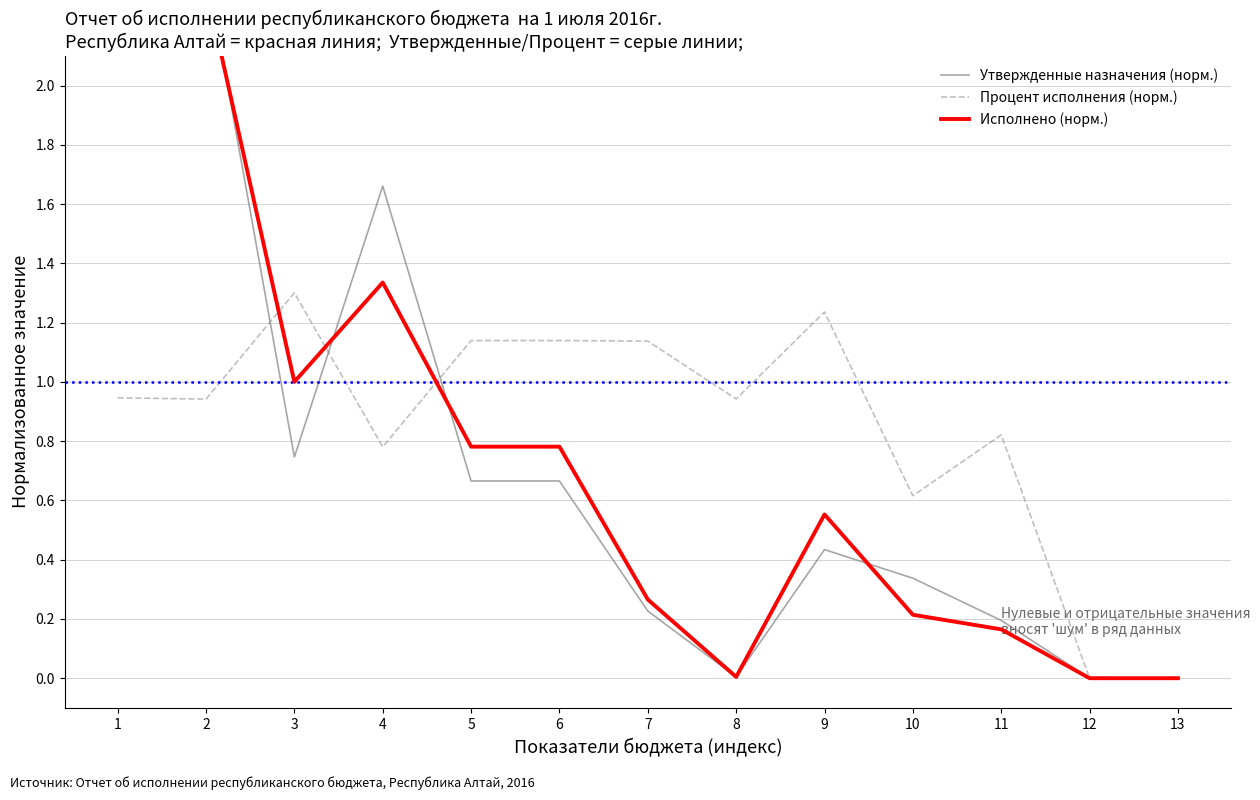

At which label is Исполнено (норм.) closest to 1?

3